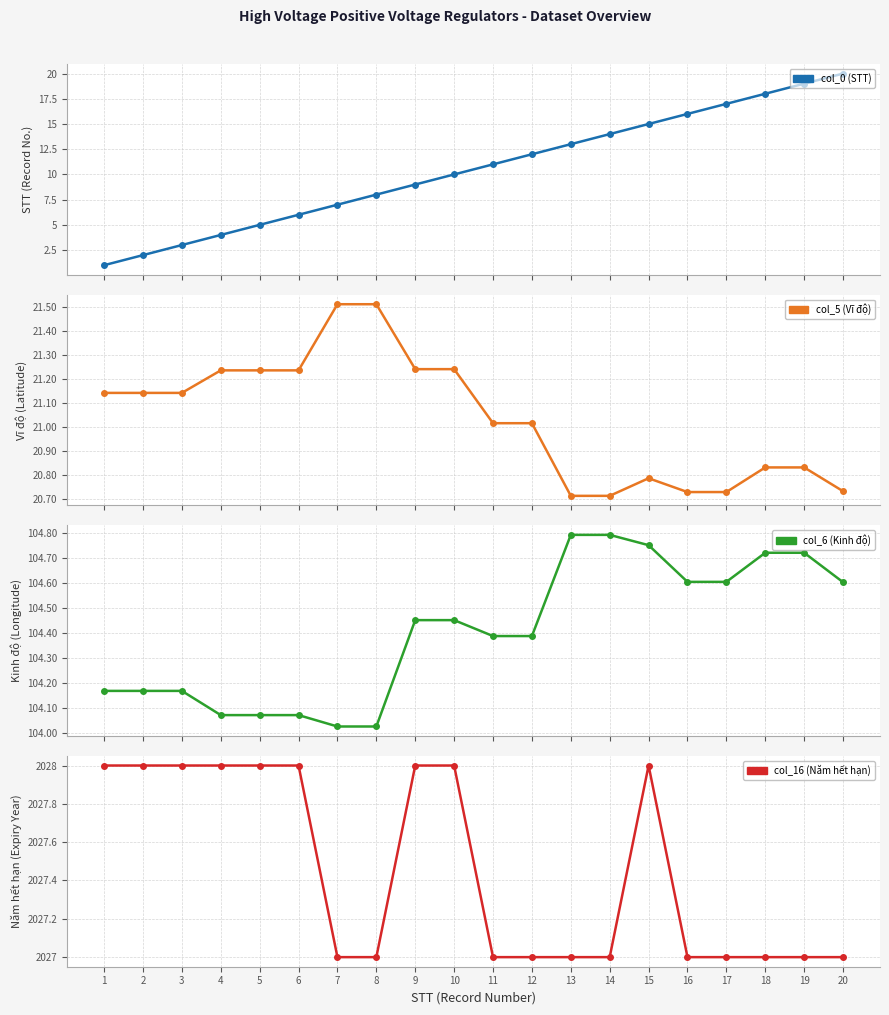

Which series has the largest range (max minus min)?

col_0 (STT)